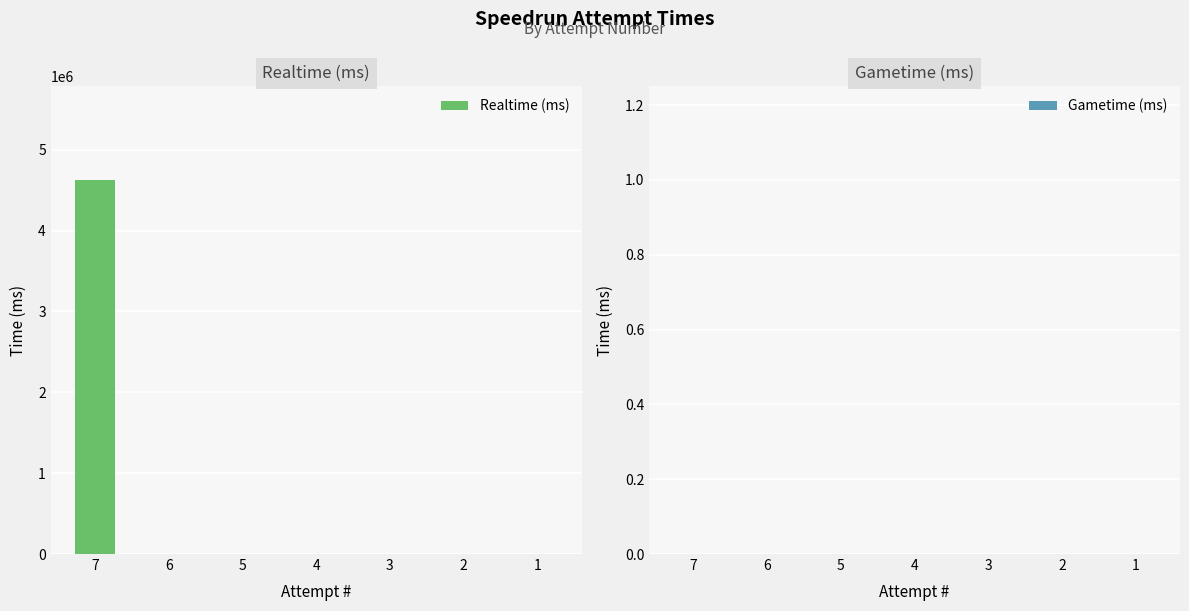

What is the greatest value displayed?

4628126